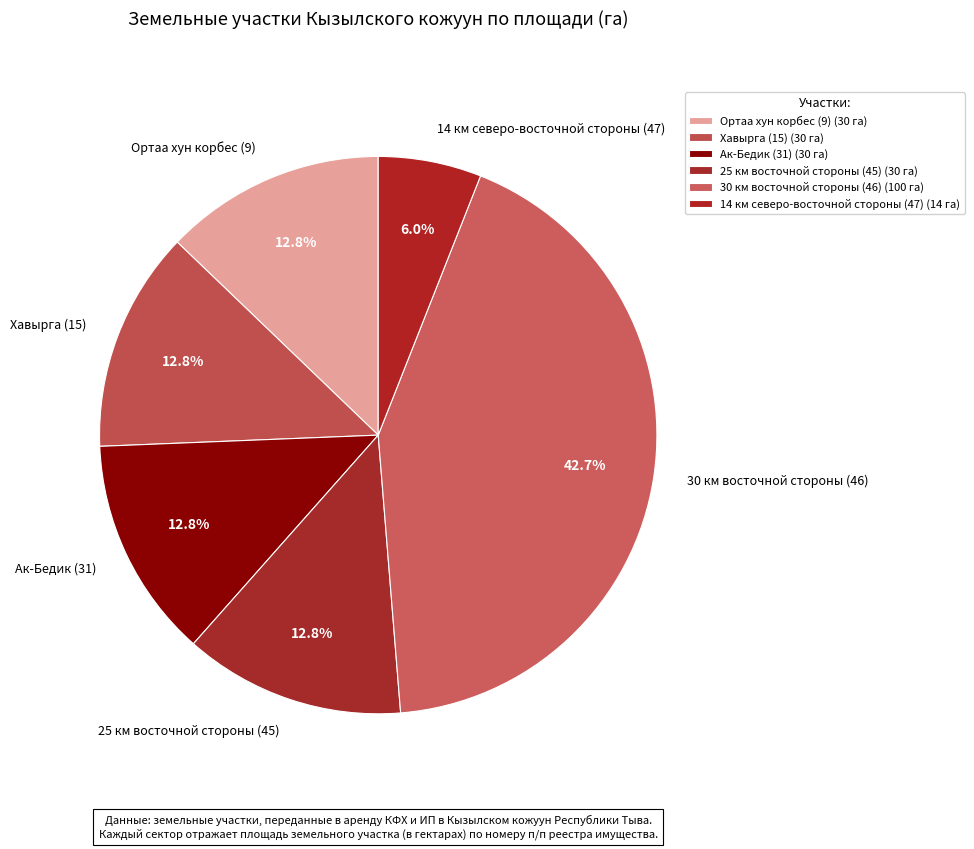

Between 14 км северо-восточной стороны (47) and 30 км восточной стороны (46), which is larger?

30 км восточной стороны (46)